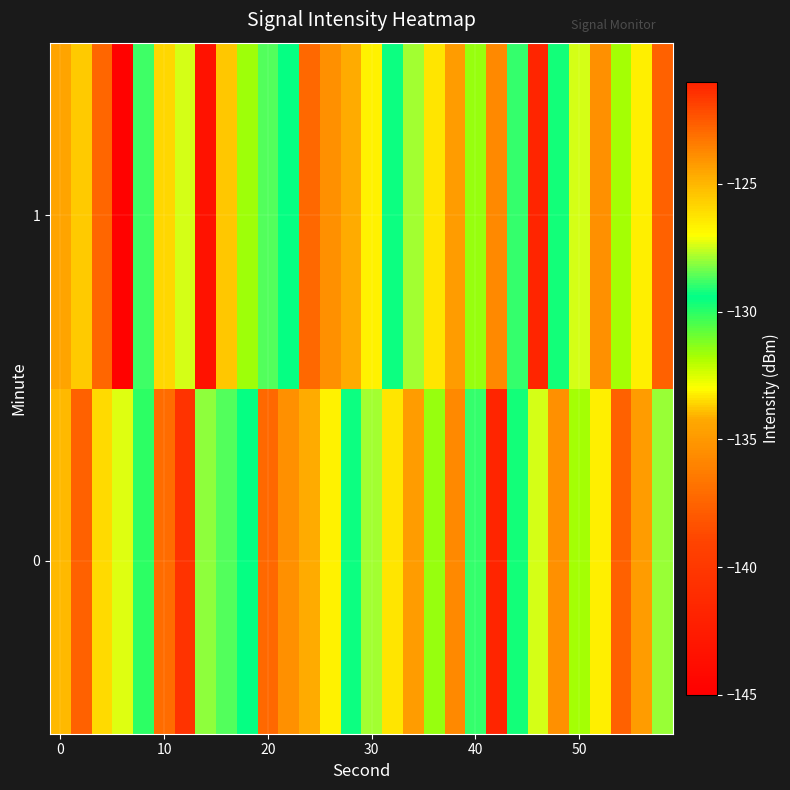

How many series are shown in this chart?

2